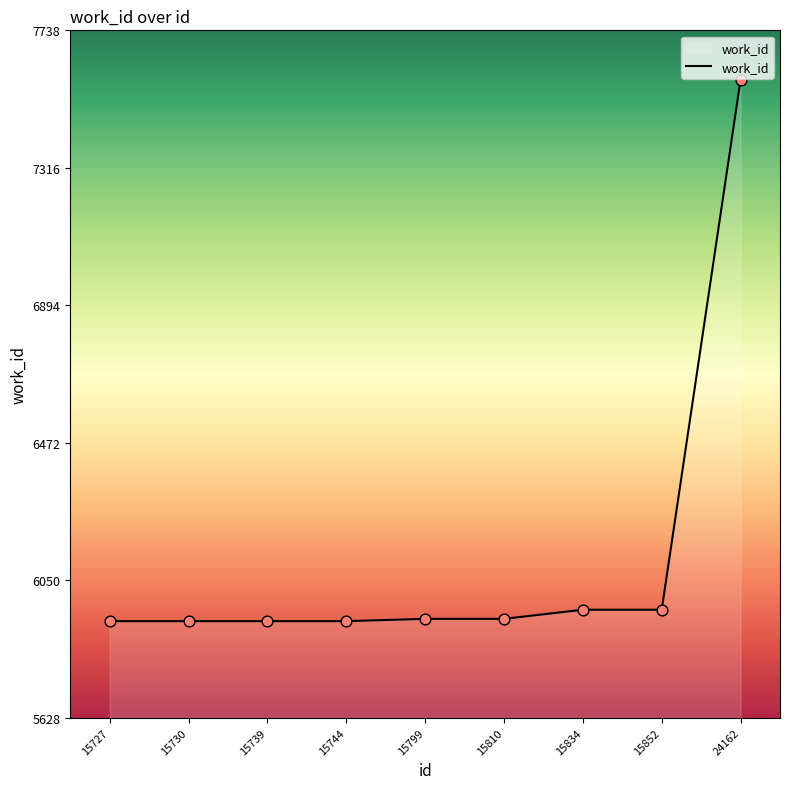

What is the change in value from 15744 to 15799?

+7